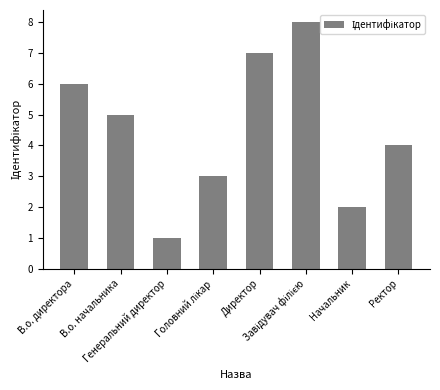

What is the change in value from Директор to Начальник?

-5